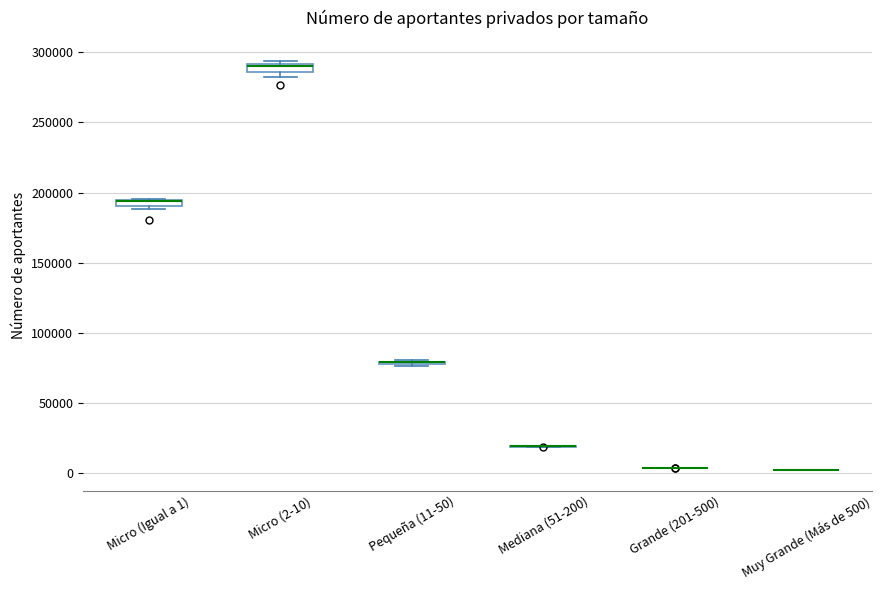

Where is the upper edge of the box for Micro (Igual a 1) on the y-axis? The values are not printed on the chart, so give them approximately, as read against the axis.

195000